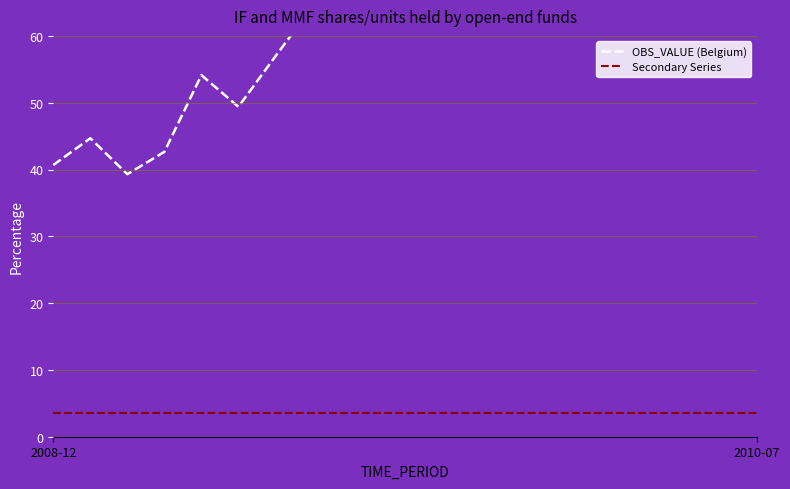

Which series has the largest total across all categories?

OBS_VALUE (Belgium)